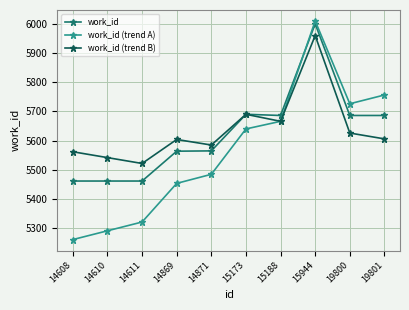

Which category has the highest value across all series?

15944